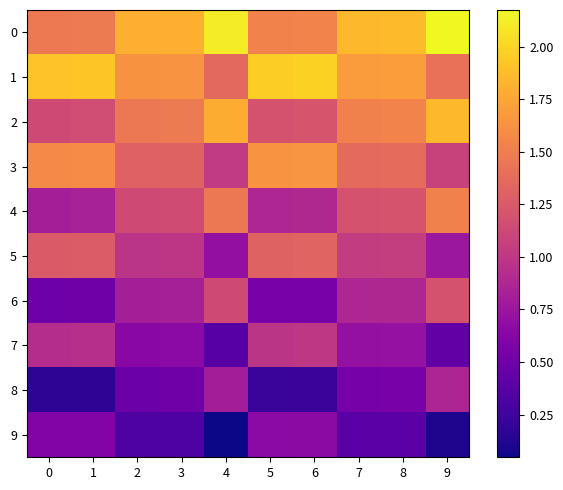

List the series in order of their peak value, highest first.

0, 1, 2, 3, 4, 5, 6, 7, 8, 9